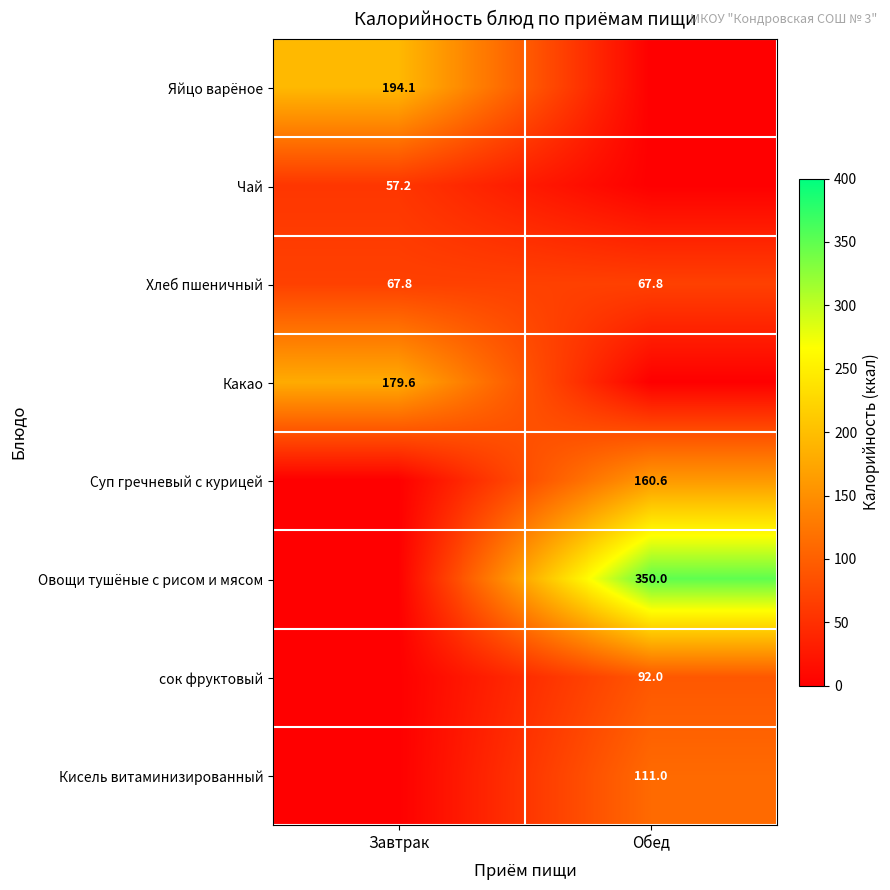

What is the average value of the Хлеб пшеничный series?

67.8